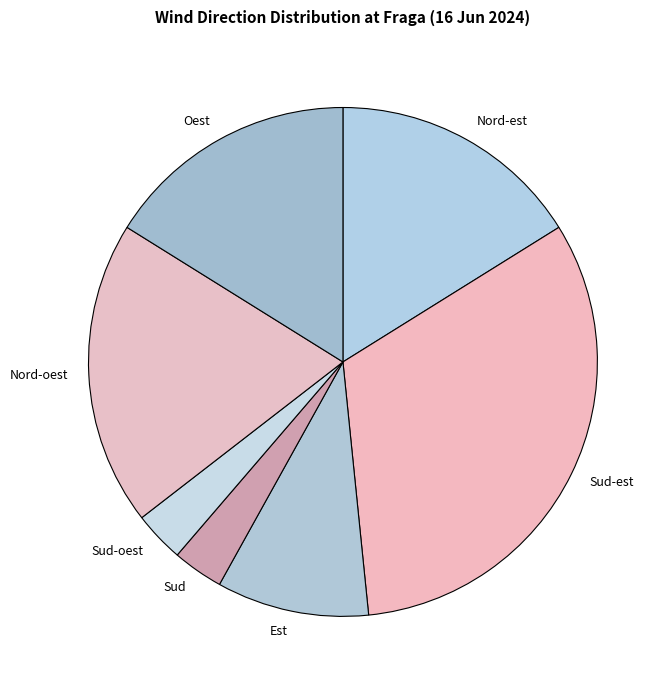

Which category has the biggest portion of the pie?

Sud-est